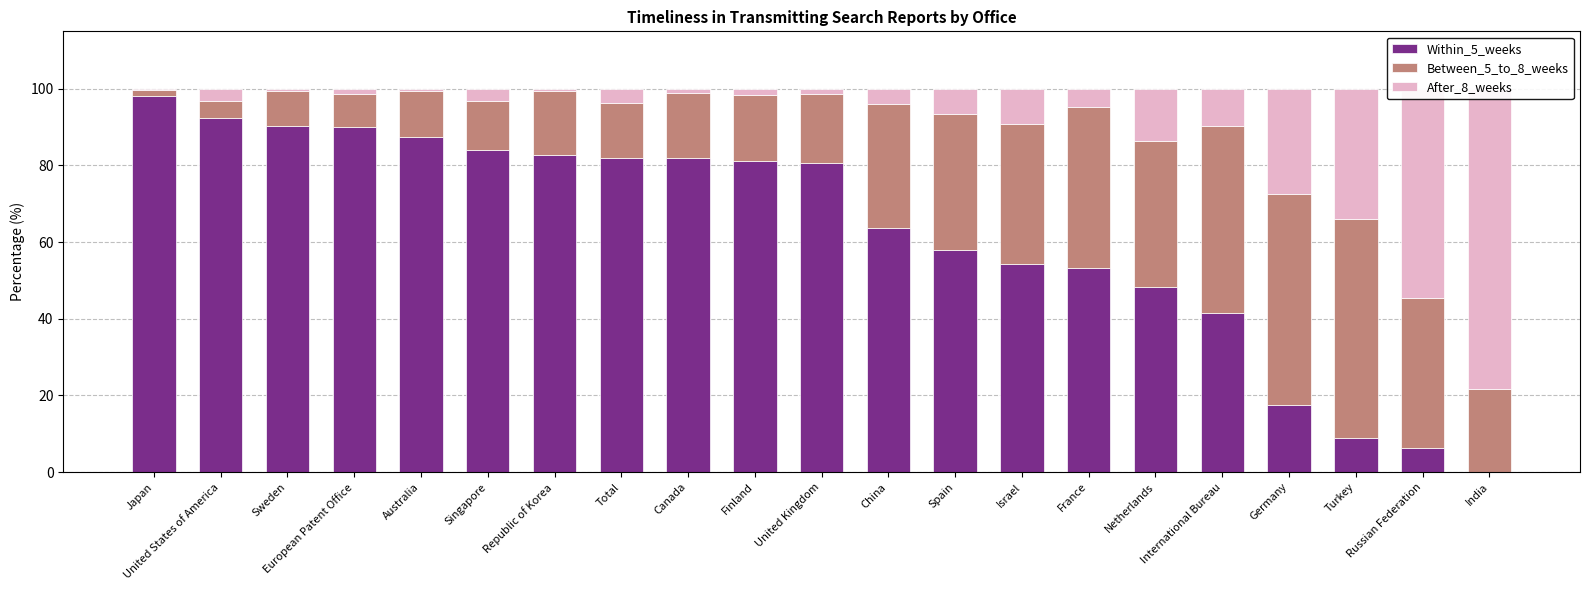

What is the sum of the Between_5_to_8_weeks values at Canada and International Bureau?

65.8